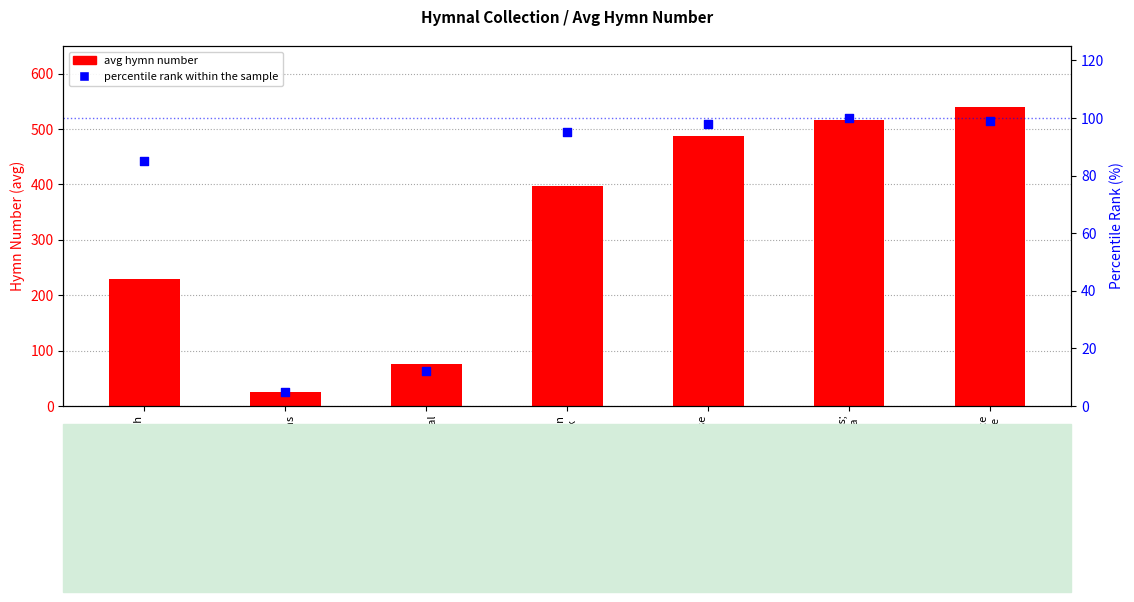

Which series has the largest total across all categories?

avg hymn number